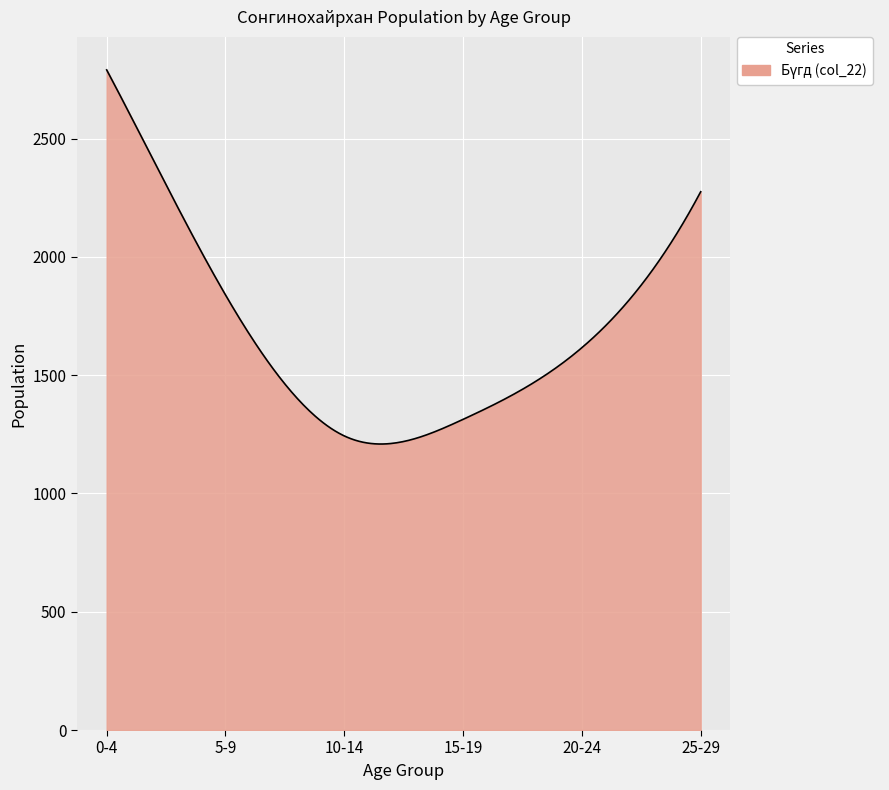

What is the minimum value shown in the chart?

1208.7